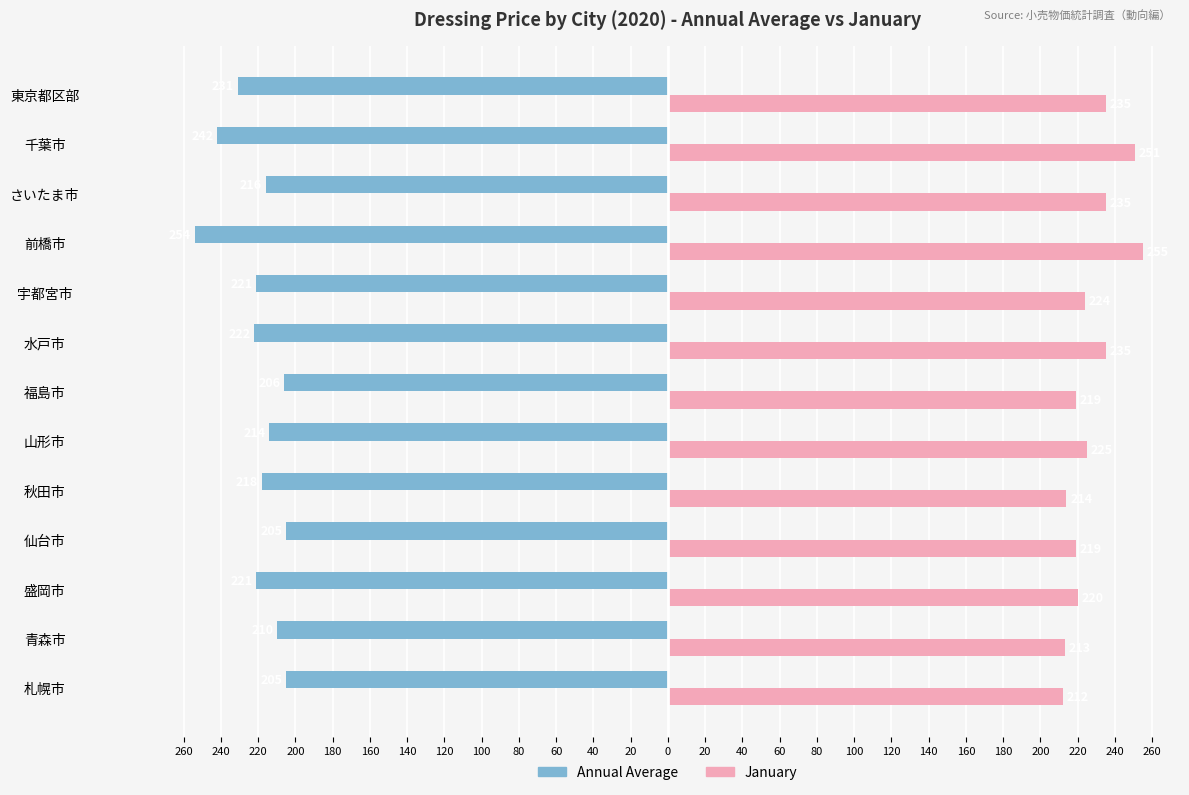

What are all the series names shown in the legend?

Annual Average, January